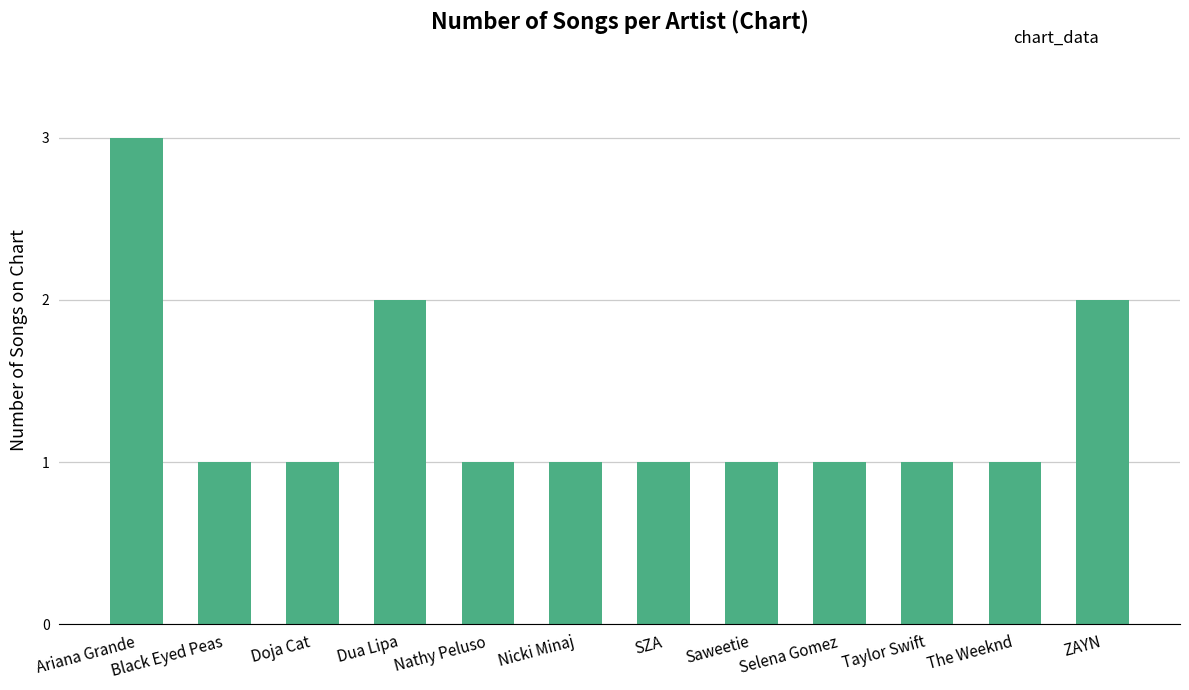

What is the difference between the maximum and second lowest values?

2